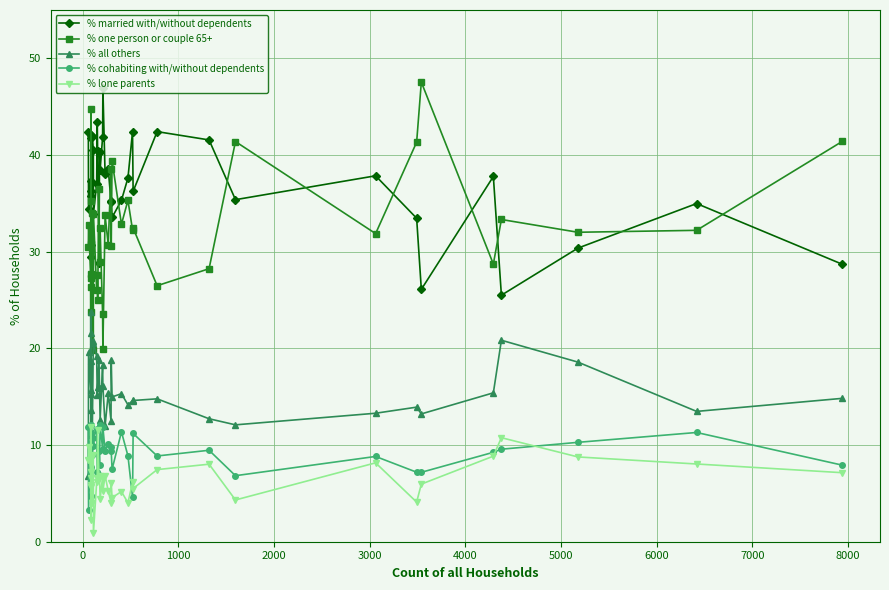

The value of % cohabiting with/without dependents at 14 is 4.4. True or false?

False